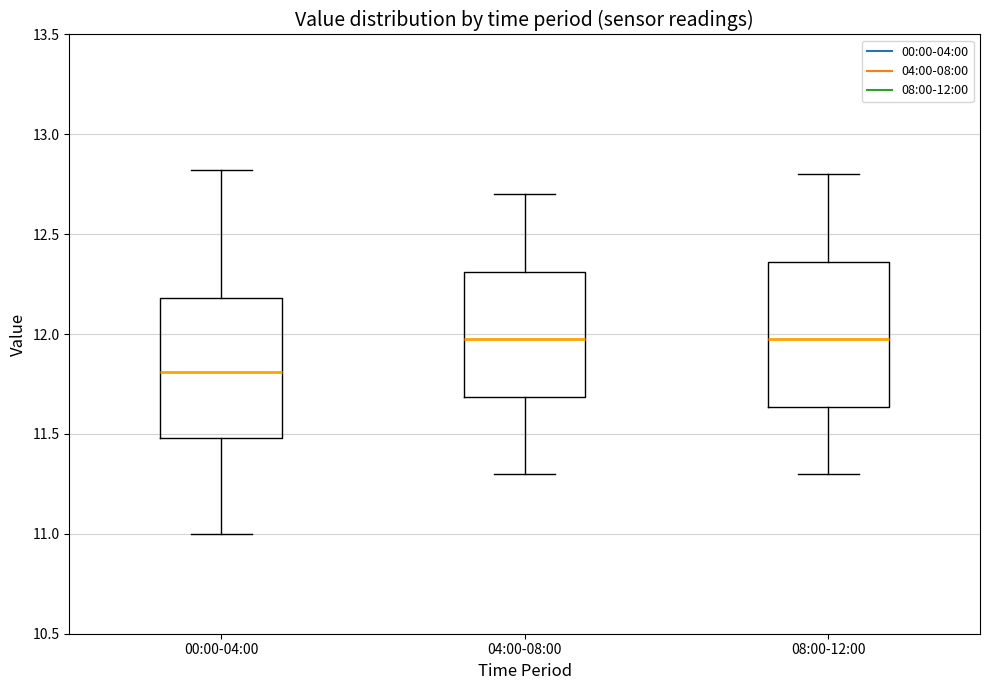

Where does the upper whisker of the box for 04:00-08:00 end on the y-axis? The values are not printed on the chart, so give them approximately, as read against the axis.

12.70